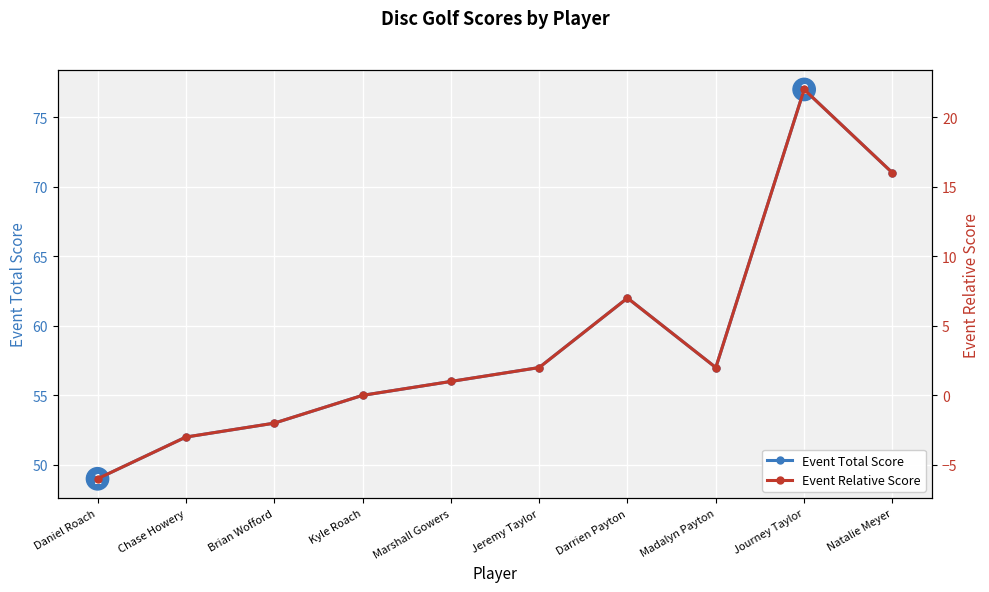

True or false: Event Relative Score has more than 2 points higher than both neighbors.

False